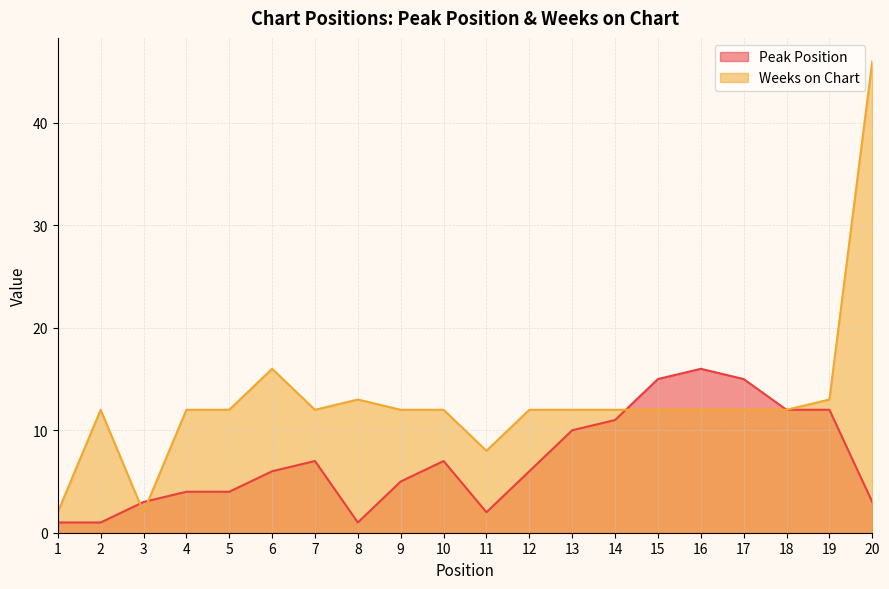

How many times do Weeks on Chart and Peak Position cross each other?

3